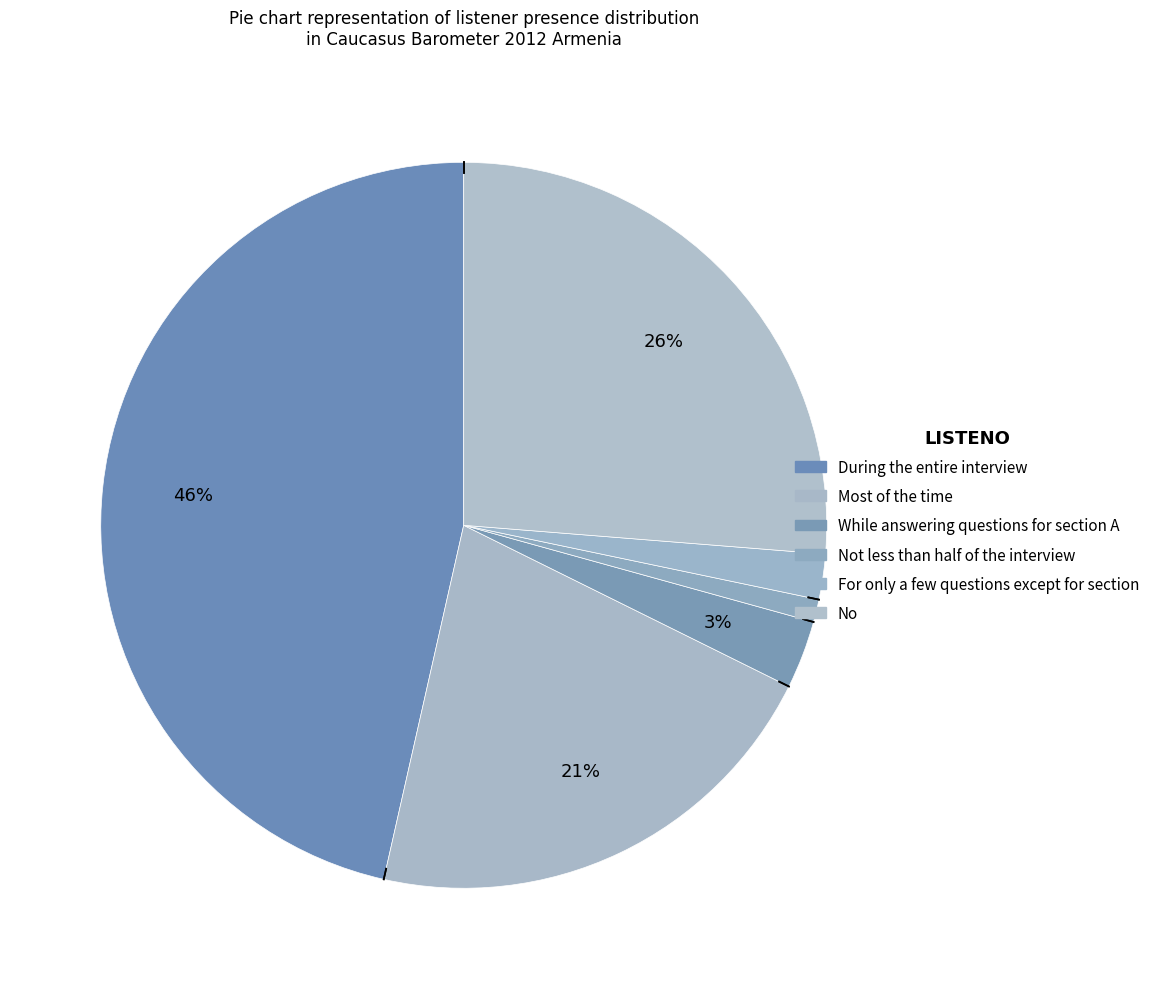

How many slices are in this pie chart?

6